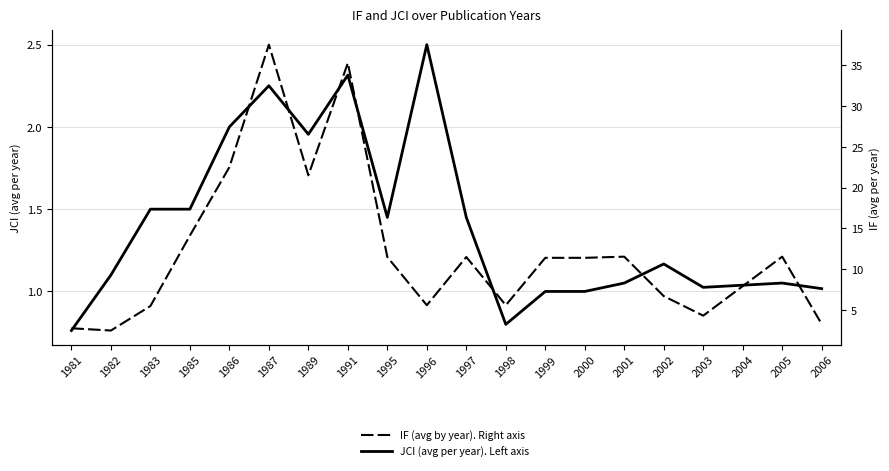

How many data points in IF (avg by year). Right axis are less than 11?

9